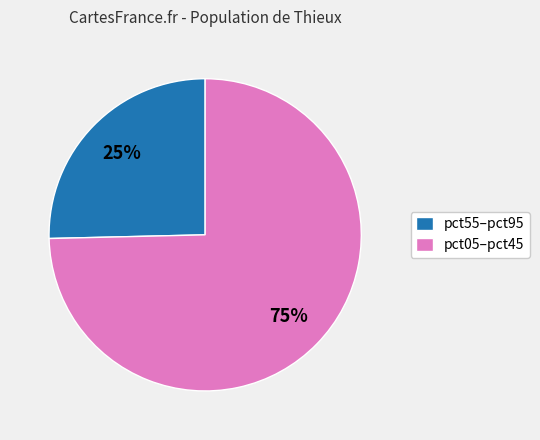

How many slices are in this pie chart?

2